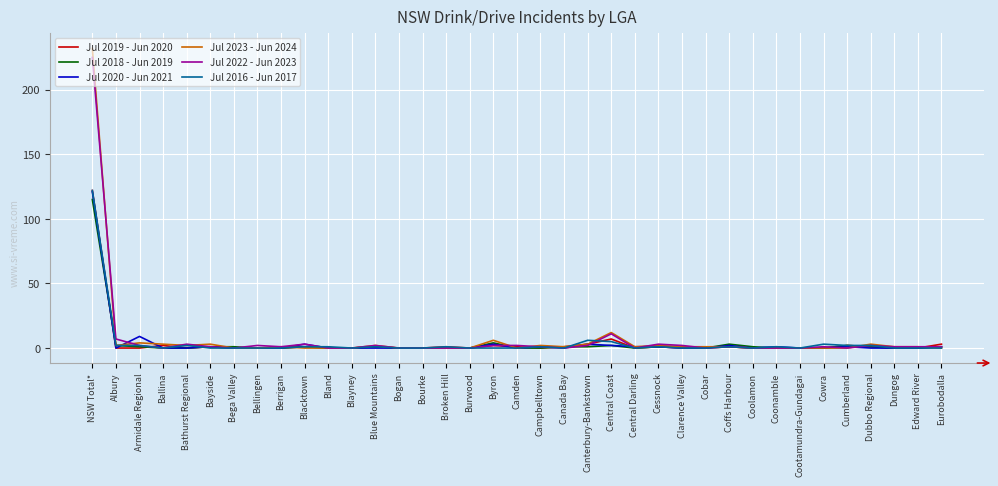

At which label does Jul 2016 - Jun 2017 reach its peak?

NSW Total*